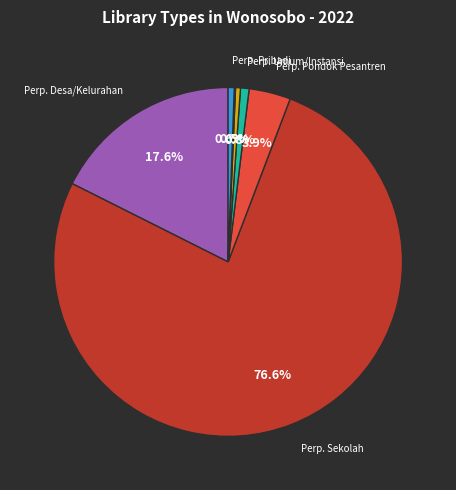

Does any single category account for the majority?

Yes